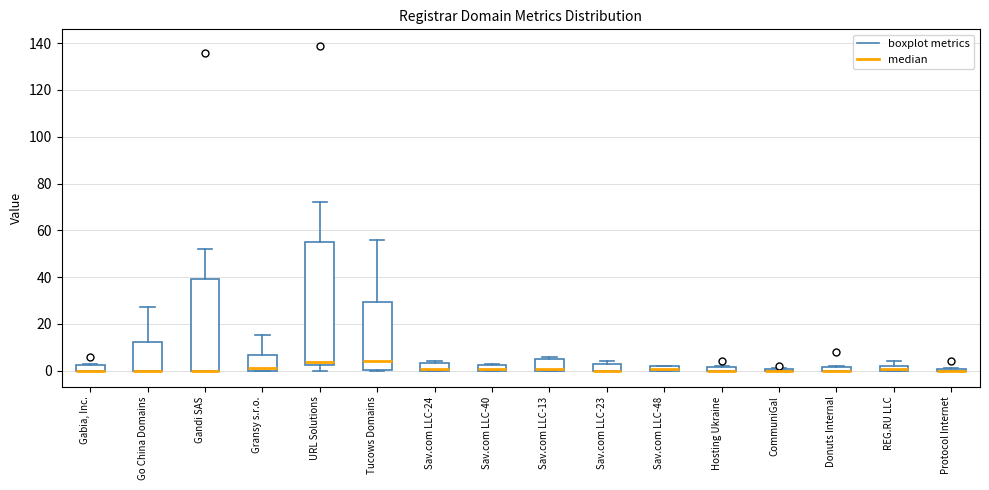

Which box is the tallest, from its lower edge to its upper edge?

URL Solutions